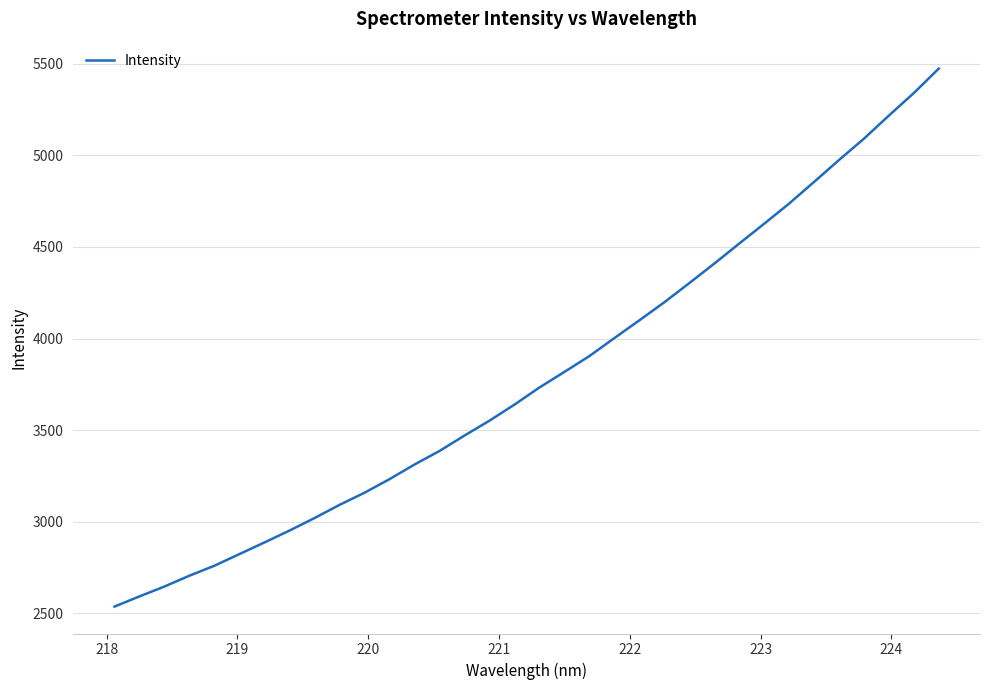

What is the smallest value displayed?

2535.6